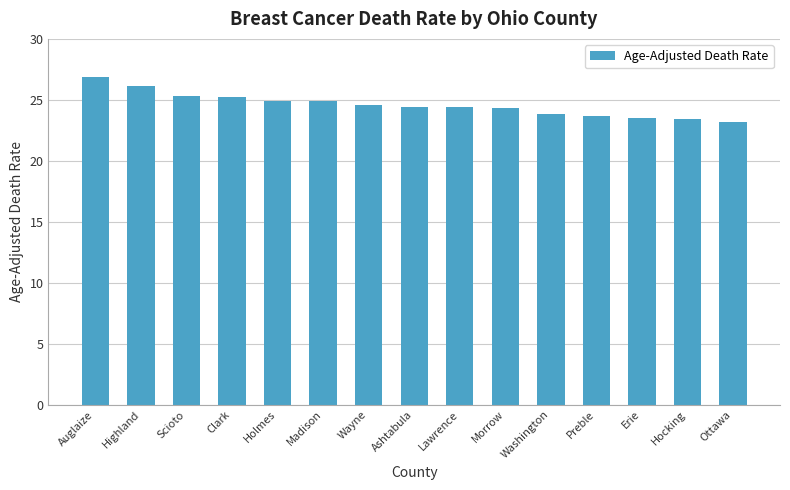

What is the average value?

24.6